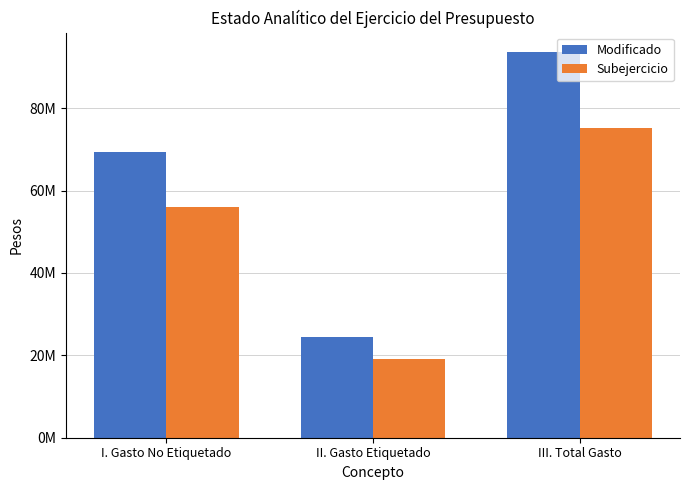

Between II. Gasto Etiquetado and III. Total Gasto, which series saw the biggest shift?

Modificado